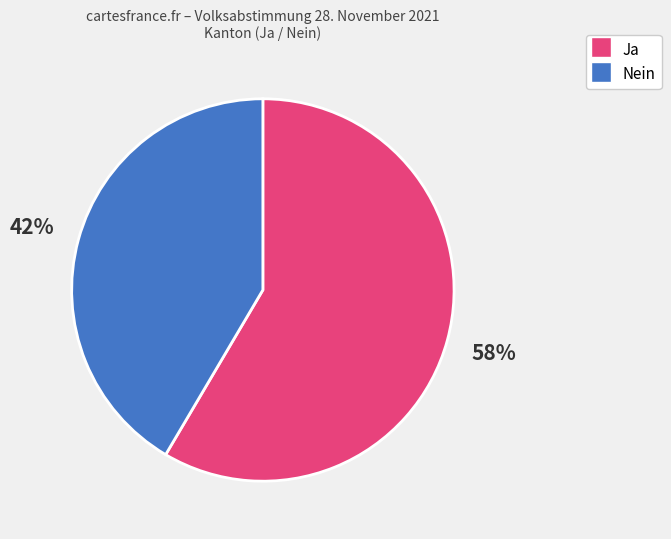

To the nearest percent, what is the average slice percentage?

50%